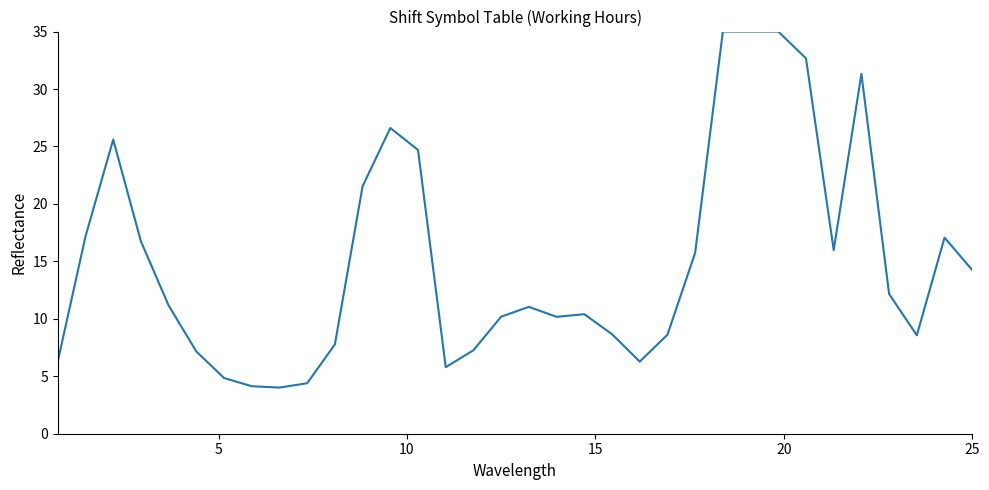

What is the smallest value displayed?

4.0